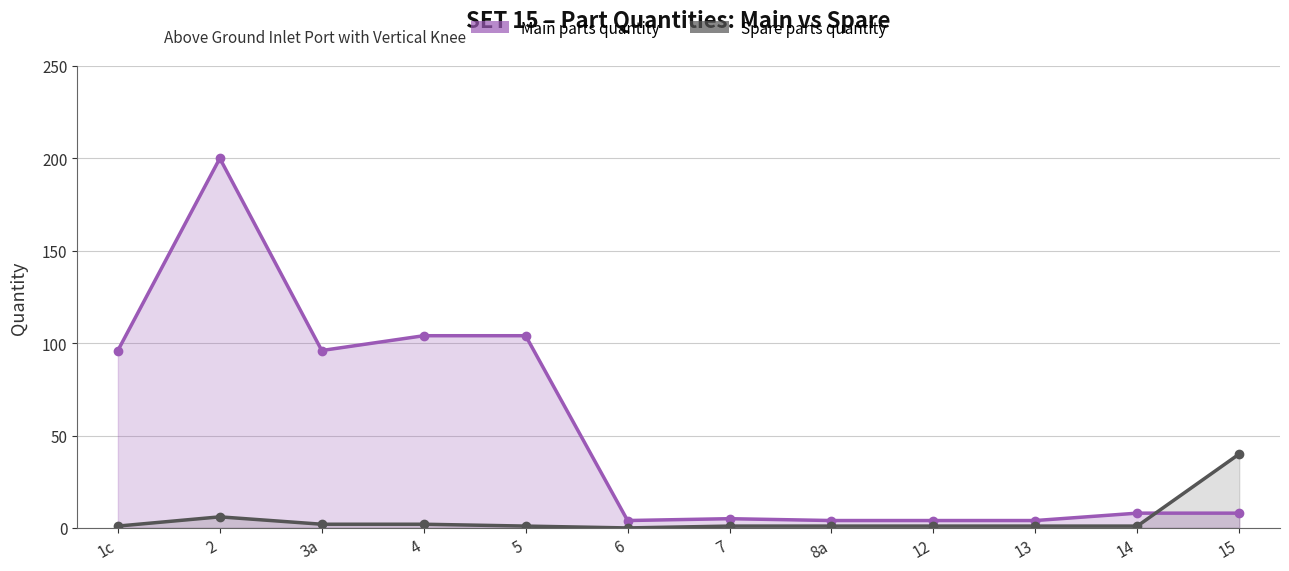

At which category is the sum across all series the highest?

2